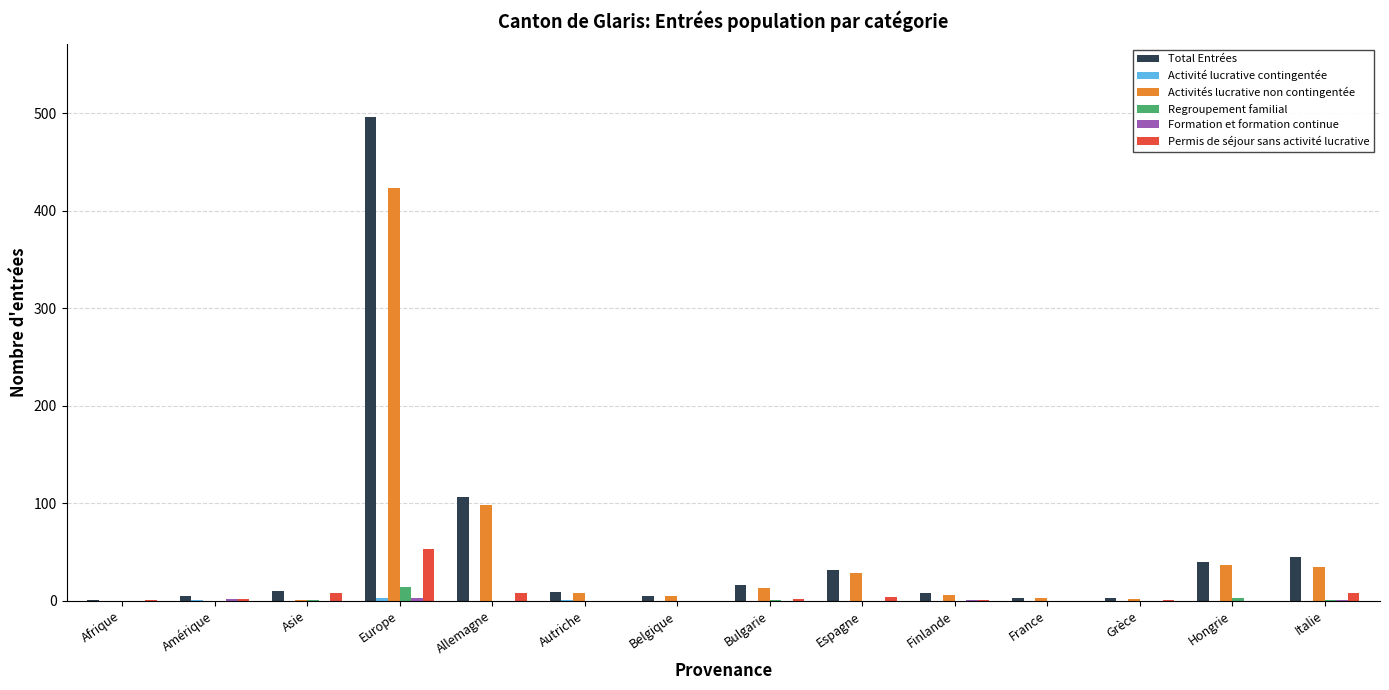

Is it true that Permis de séjour sans activité lucrative equals 2 at Amérique?

True